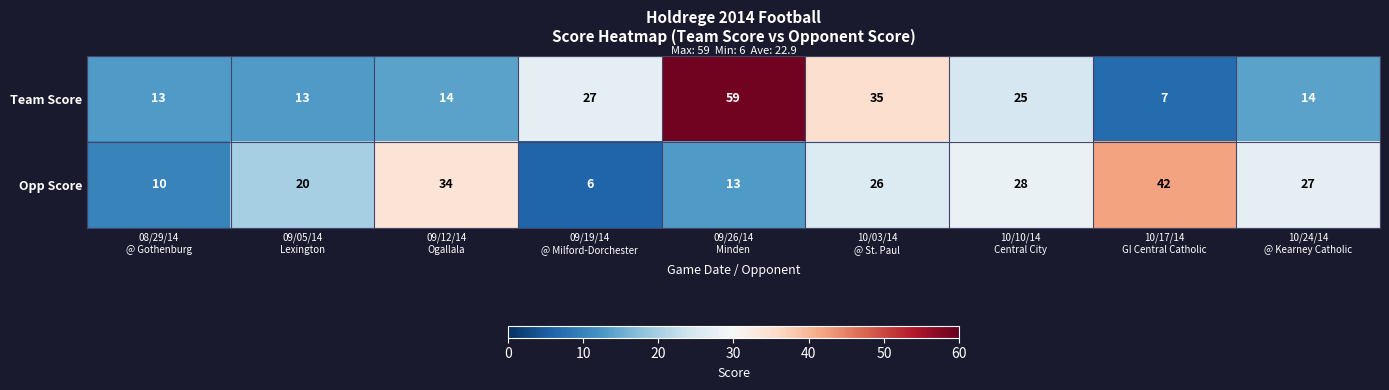

Reading right to left, list all the values displayed in this chart.

Team Score: 14	7	25	35	59	27	14	13	13
Opp Score: 27	42	28	26	13	6	34	20	10